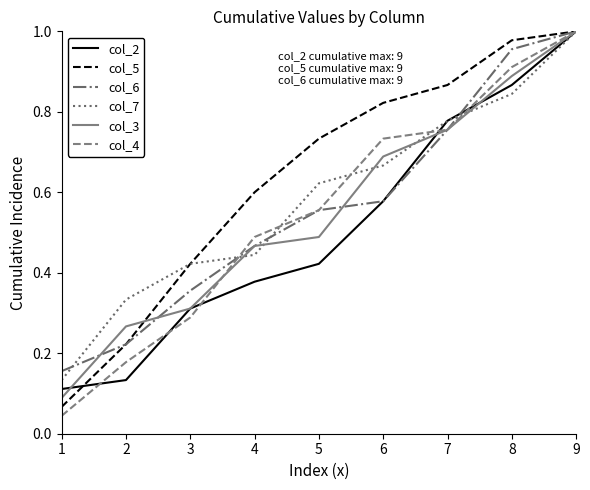

The col_3 series shows 0.1 at 2. True or false?

False